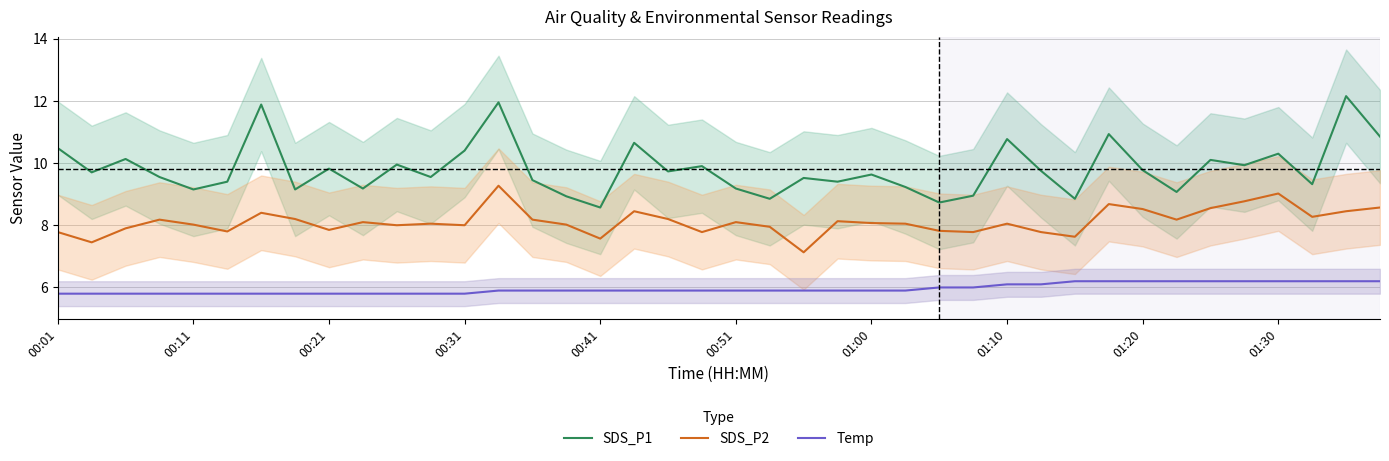

Reading left to right, list all the values displayed in this chart.

SDS_P1: 10.5	9.7	10.1	9.6	9.2	9.4	11.9	9.2	9.8	9.2	9.9	9.6	10.4	11.9	9.4	8.9	8.6	10.7	9.7	9.9	9.2	8.8	9.5	9.4	9.6	9.2	8.7	8.9	10.8	9.8	8.8	10.9	9.8	9.1	10.1	9.9	10.3	9.3	12.2	10.8
SDS_P2: 7.8	7.5	7.9	8.2	8.0	7.8	8.4	8.2	7.8	8.1	8.0	8.1	8.0	9.3	8.2	8.0	7.6	8.4	8.2	7.8	8.1	8.0	7.1	8.1	8.1	8.1	7.8	7.8	8.1	7.8	7.6	8.7	8.5	8.2	8.6	8.8	9.0	8.3	8.4	8.6
Temp: 5.8	5.8	5.8	5.8	5.8	5.8	5.8	5.8	5.8	5.8	5.8	5.8	5.8	5.9	5.9	5.9	5.9	5.9	5.9	5.9	5.9	5.9	5.9	5.9	5.9	5.9	6.0	6.0	6.1	6.1	6.2	6.2	6.2	6.2	6.2	6.2	6.2	6.2	6.2	6.2